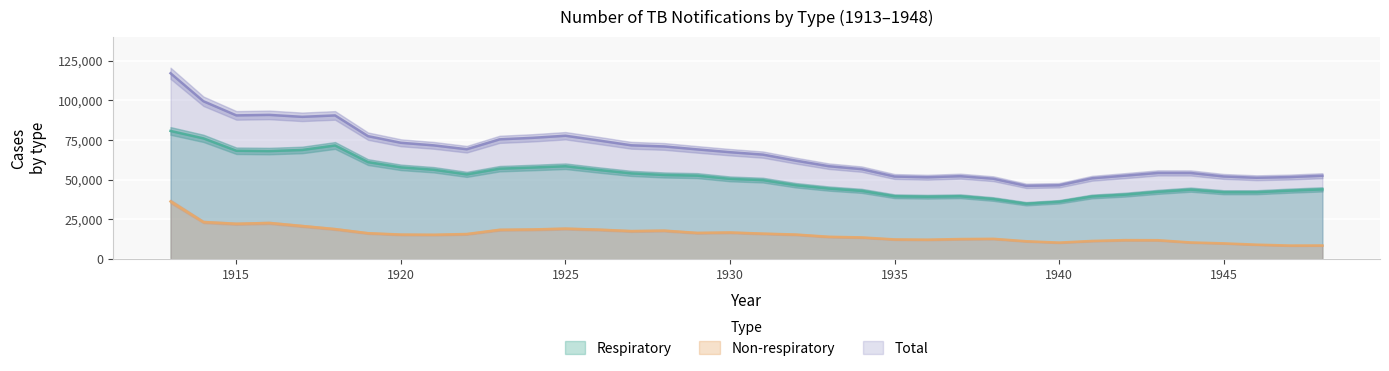

Reading left to right, extract all data points from this chart.

Respiratory: 80788	76109	68309	68109	68801	71631	61154	57844	56334	53422	57007	57737	58545	56212	54048	53047	52634	50583	49798	46579	44482	43034	39635	39336	39630	37879	34930	36151	39499	40629	42410	43794	42165	42173	43159	43971
Non-respiratory: 36351	23388	22283	22799	20884	18942	16357	15488	15368	15837	18494	18711	19228	18608	17697	17977	16544	16818	16084	15499	14095	13694	12435	12268	12661	12810	11275	10421	11465	11990	11932	10519	9944	9116	8566	8605
Total: 117139	99497	90592	90908	89685	90573	77511	73332	71702	69259	75501	76448	77773	74820	71745	71024	69178	67401	65882	62078	58577	56728	52070	51604	52291	50689	46205	46572	50964	52619	54342	54313	52109	51289	51725	52576